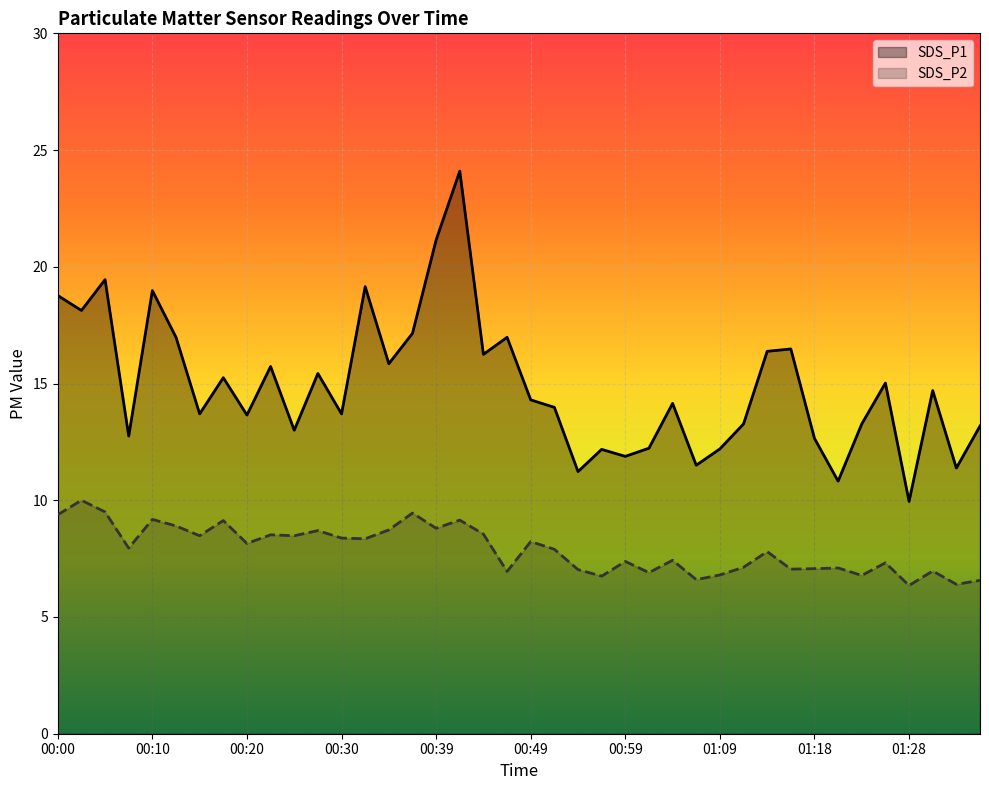

Which category has the lowest value in the SDS_P1 series?

01:28